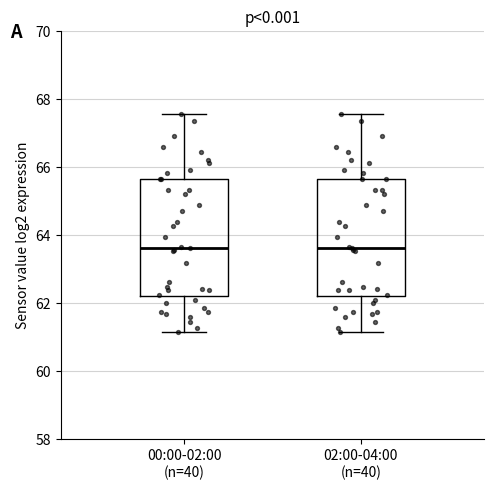

Reading left to right, transcribe this box plot: for each box, give where its median line is, the range the box spans, and where its two whiskers end, as read against the y-axis. The values are not printed on the chart, so give them approximately, as read against the axis.

00:00-02:00 (n=40): median 63.6, box 62.2 to 65.6, whiskers 61.2 to 67.6
02:00-04:00 (n=40): median 63.6, box 62.2 to 65.6, whiskers 61.2 to 67.6